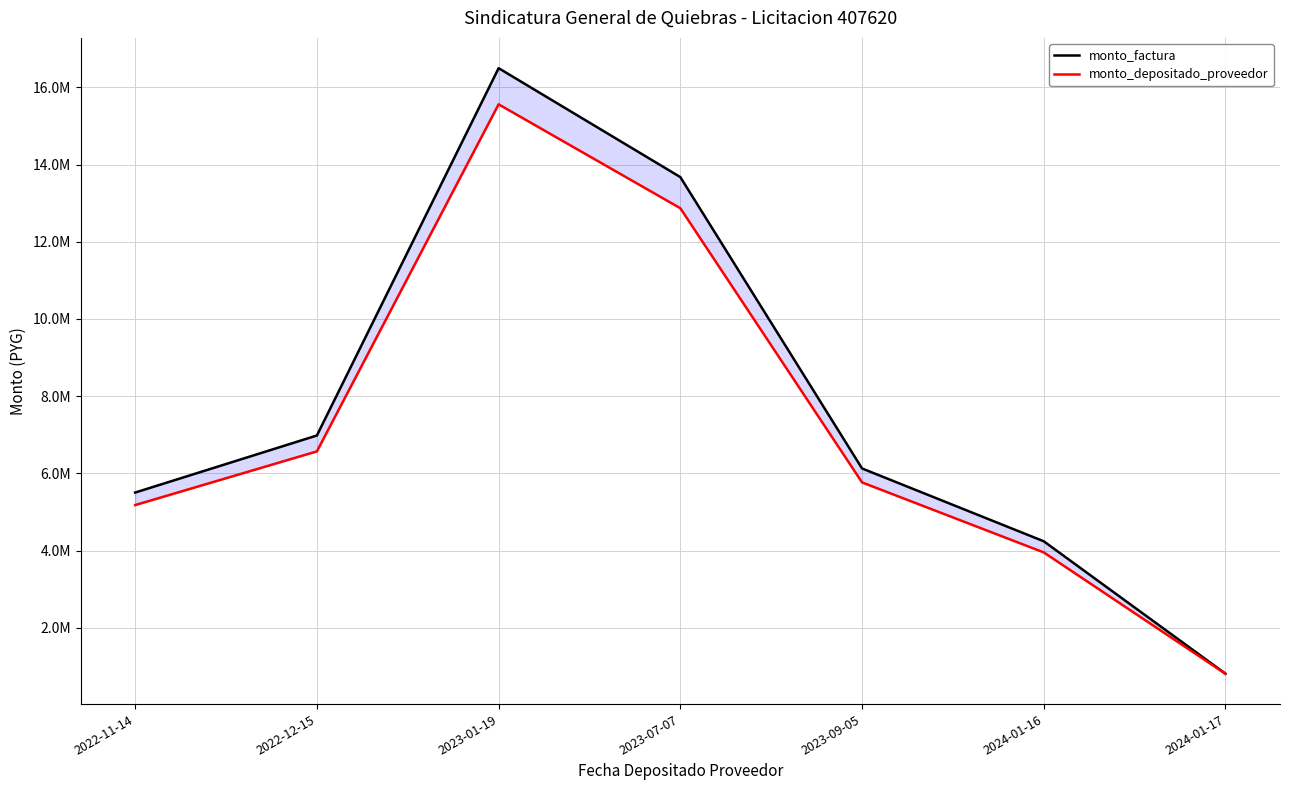

True or false: monto_factura has a value of 1404046 at 2024-01-17.

False